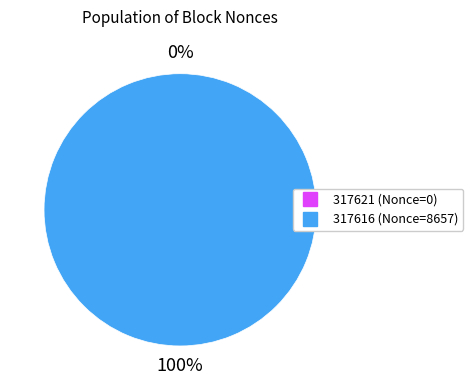

Between 317616 and 317621, which is larger?

317616